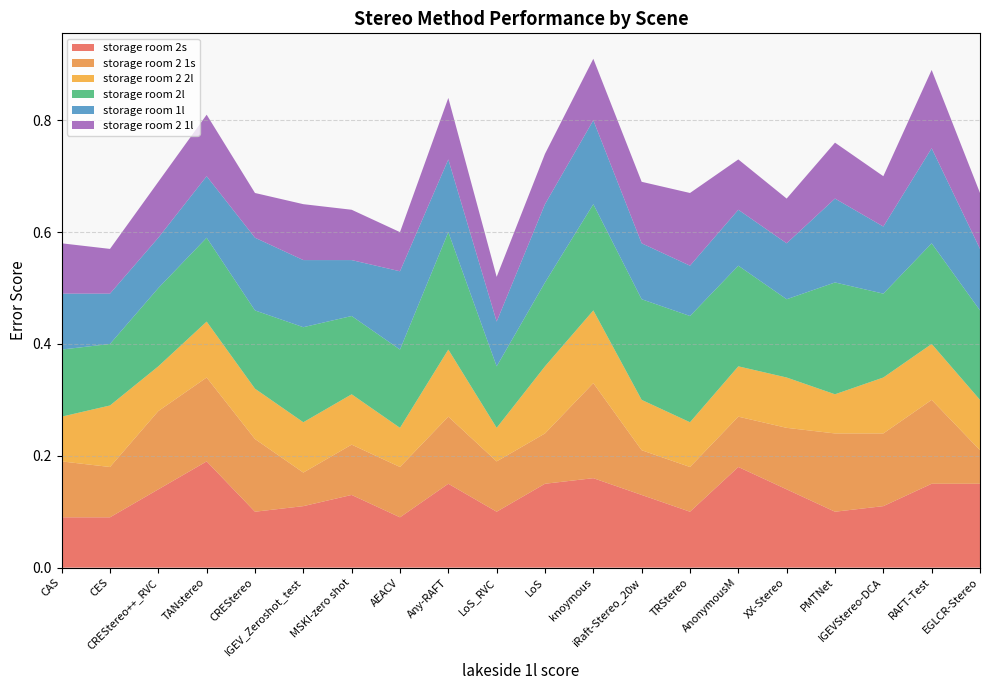

Reading right to left, transcribe all the data shown in this chart.

storage room 2s: EGLCR-Stereo=0.1	RAFT-Test=0.1	IGEVStereo-DCA=0.1	PMTNet=0.1	XX-Stereo=0.1	AnonymousM=0.2	TRStereo=0.1	iRaft-Stereo_20w=0.1	knoymous=0.2	LoS=0.1	LoS_RVC=0.1	Any-RAFT=0.1	AEACV=0.1	MSKI-zero shot=0.1	IGEV_Zeroshot_test=0.1	CREStereo=0.1	TANstereo=0.2	CREStereo++_RVC=0.1	CES=0.1	CAS=0.1
storage room 2 1s: EGLCR-Stereo=0.1	RAFT-Test=0.1	IGEVStereo-DCA=0.1	PMTNet=0.1	XX-Stereo=0.1	AnonymousM=0.1	TRStereo=0.1	iRaft-Stereo_20w=0.1	knoymous=0.2	LoS=0.1	LoS_RVC=0.1	Any-RAFT=0.1	AEACV=0.1	MSKI-zero shot=0.1	IGEV_Zeroshot_test=0.1	CREStereo=0.1	TANstereo=0.1	CREStereo++_RVC=0.1	CES=0.1	CAS=0.1
storage room 2 2l: EGLCR-Stereo=0.1	RAFT-Test=0.1	IGEVStereo-DCA=0.1	PMTNet=0.1	XX-Stereo=0.1	AnonymousM=0.1	TRStereo=0.1	iRaft-Stereo_20w=0.1	knoymous=0.1	LoS=0.1	LoS_RVC=0.1	Any-RAFT=0.1	AEACV=0.1	MSKI-zero shot=0.1	IGEV_Zeroshot_test=0.1	CREStereo=0.1	TANstereo=0.1	CREStereo++_RVC=0.1	CES=0.1	CAS=0.1
storage room 2l: EGLCR-Stereo=0.2	RAFT-Test=0.2	IGEVStereo-DCA=0.1	PMTNet=0.2	XX-Stereo=0.1	AnonymousM=0.2	TRStereo=0.2	iRaft-Stereo_20w=0.2	knoymous=0.2	LoS=0.1	LoS_RVC=0.1	Any-RAFT=0.2	AEACV=0.1	MSKI-zero shot=0.1	IGEV_Zeroshot_test=0.2	CREStereo=0.1	TANstereo=0.1	CREStereo++_RVC=0.1	CES=0.1	CAS=0.1
storage room 1l: EGLCR-Stereo=0.1	RAFT-Test=0.2	IGEVStereo-DCA=0.1	PMTNet=0.1	XX-Stereo=0.1	AnonymousM=0.1	TRStereo=0.1	iRaft-Stereo_20w=0.1	knoymous=0.1	LoS=0.1	LoS_RVC=0.1	Any-RAFT=0.1	AEACV=0.1	MSKI-zero shot=0.1	IGEV_Zeroshot_test=0.1	CREStereo=0.1	TANstereo=0.1	CREStereo++_RVC=0.1	CES=0.1	CAS=0.1
storage room 2 1l: EGLCR-Stereo=0.1	RAFT-Test=0.1	IGEVStereo-DCA=0.1	PMTNet=0.1	XX-Stereo=0.1	AnonymousM=0.1	TRStereo=0.1	iRaft-Stereo_20w=0.1	knoymous=0.1	LoS=0.1	LoS_RVC=0.1	Any-RAFT=0.1	AEACV=0.1	MSKI-zero shot=0.1	IGEV_Zeroshot_test=0.1	CREStereo=0.1	TANstereo=0.1	CREStereo++_RVC=0.1	CES=0.1	CAS=0.1